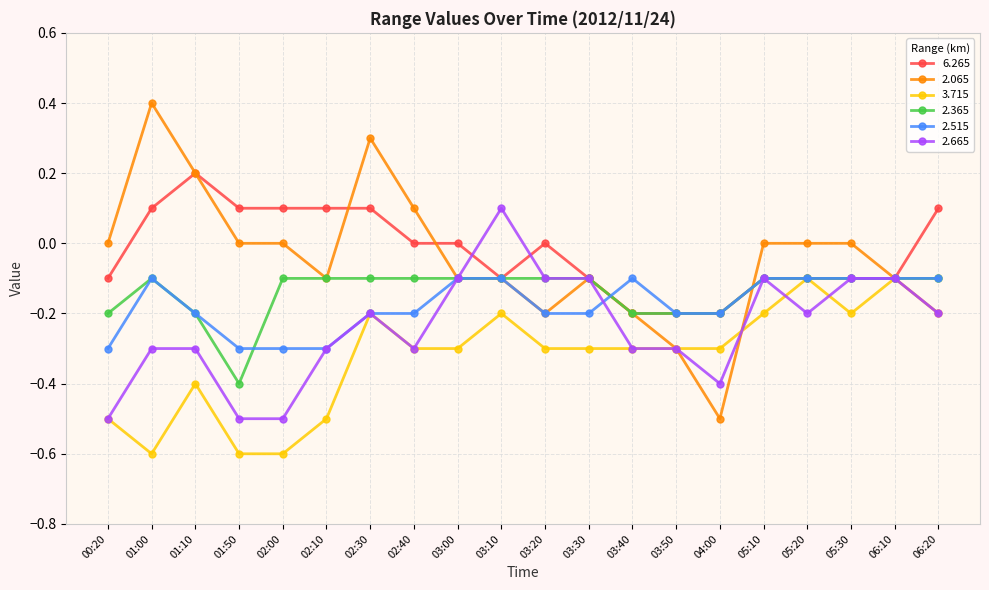

Which series has the widest spread of values?

2.065